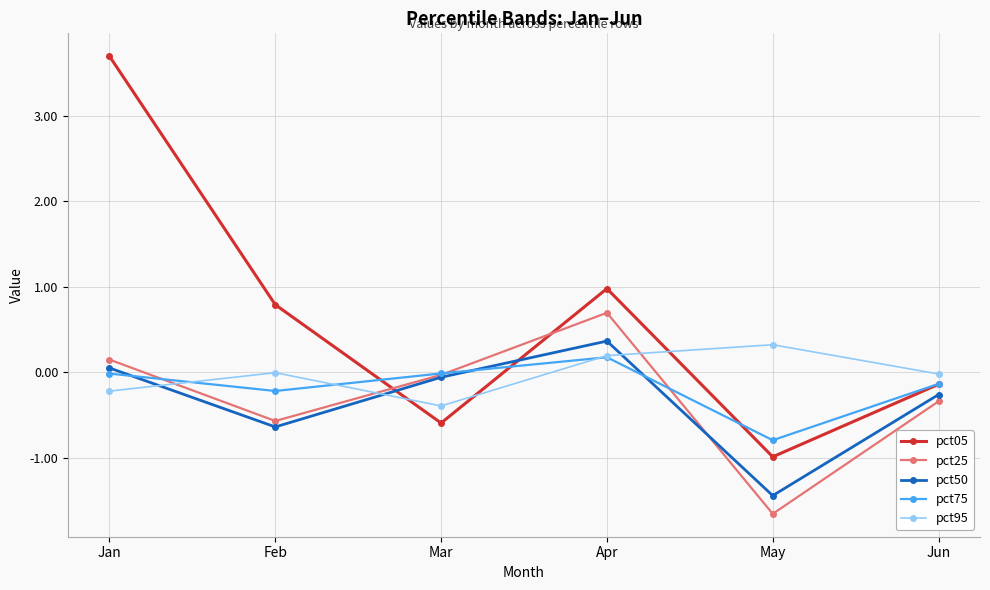

How many distinct data groups are displayed?

5